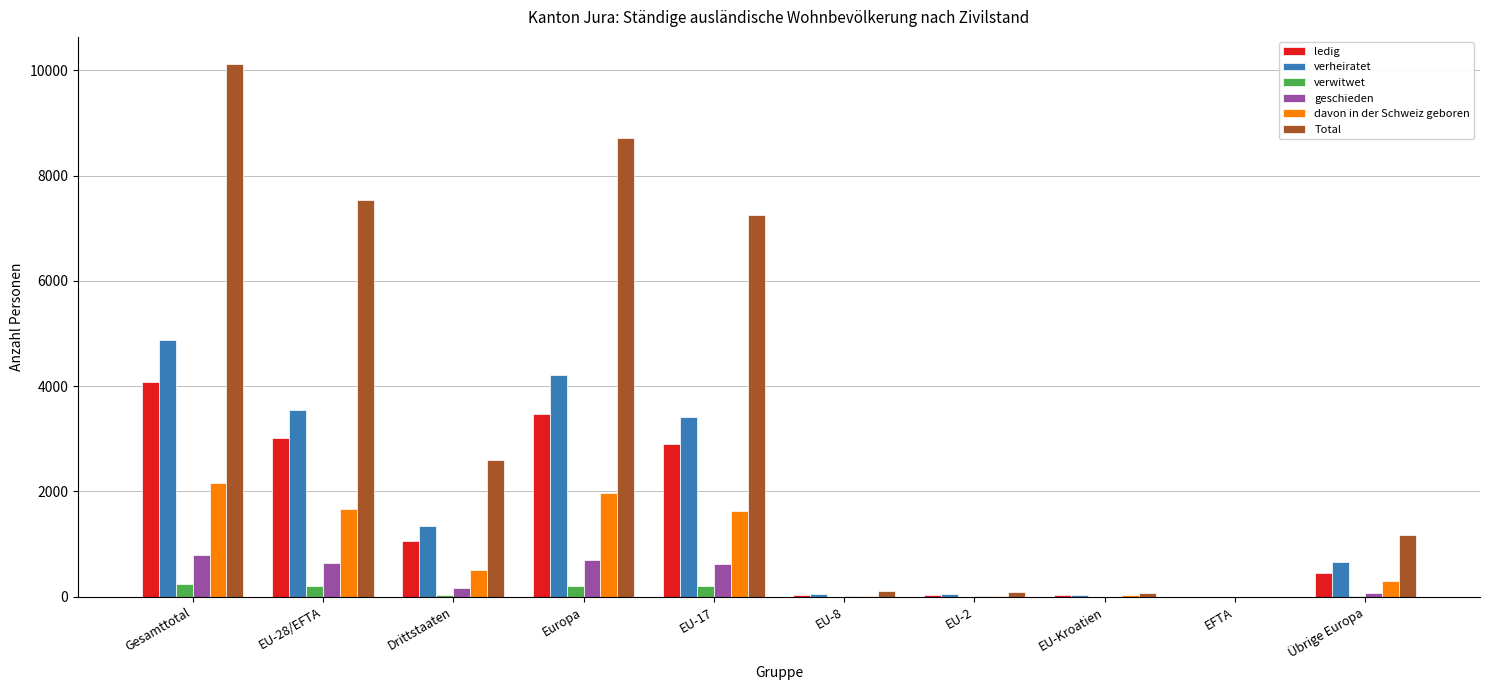

Which series has the widest spread of values?

Total